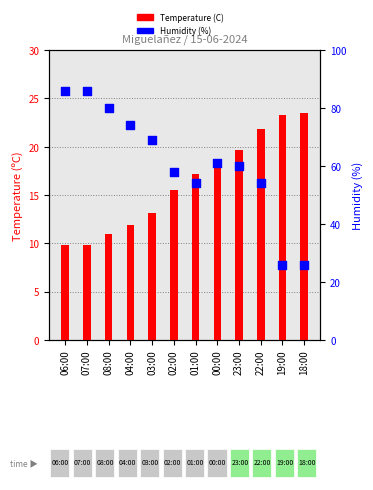

At how many categories does at least one series exceed 40?

10